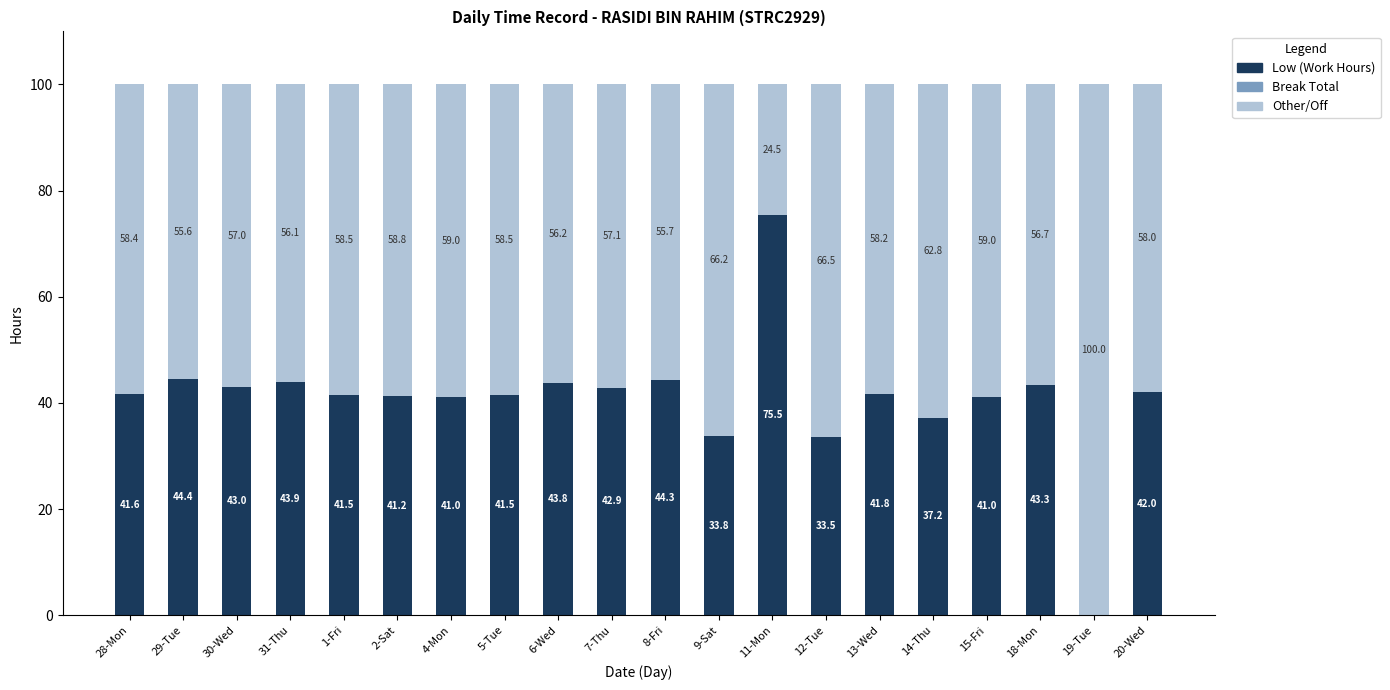

At which label does Low (Work Hours) reach its peak?

11-Mon